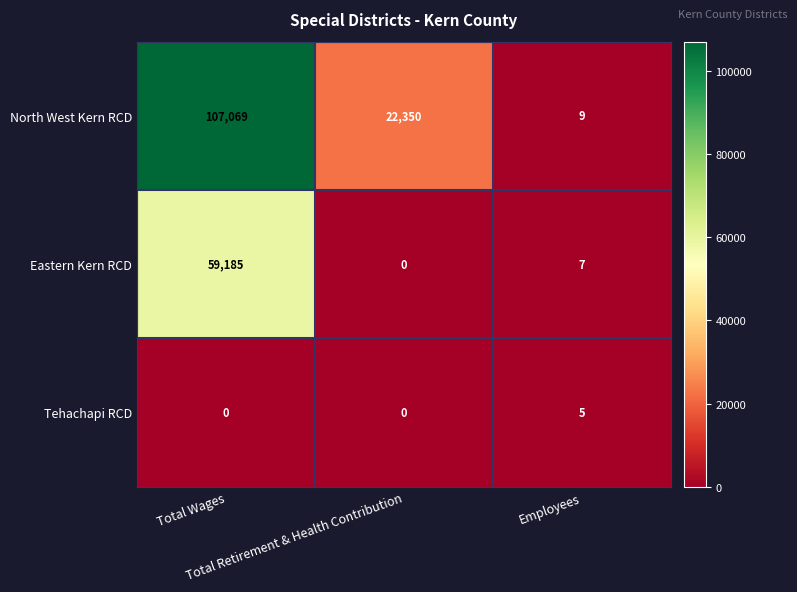

How many North West Kern RCD values are between 9 and 107069?

3